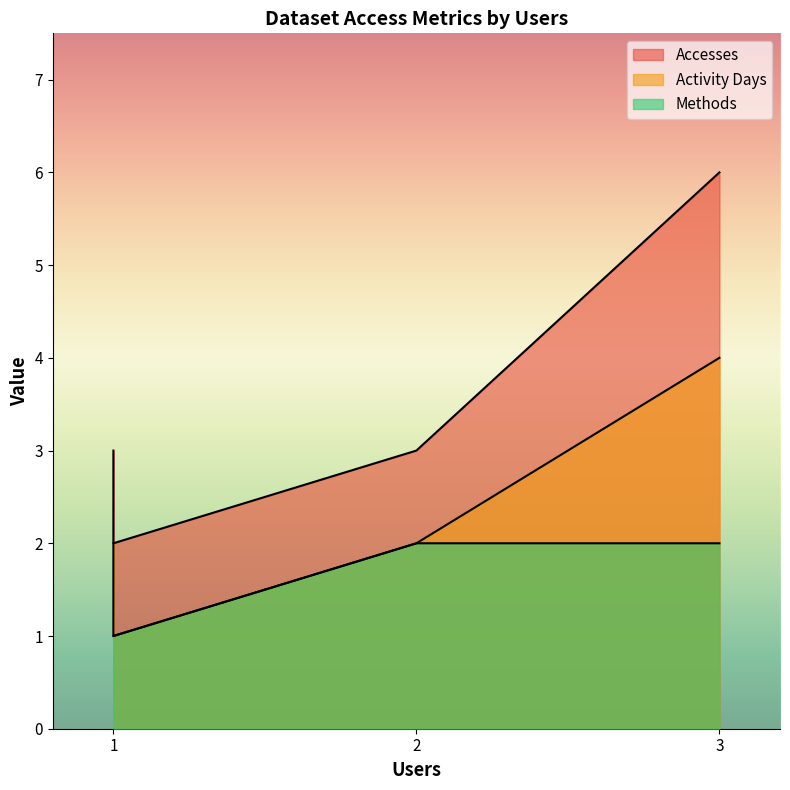

True or false: Activity Days has more than 1 points higher than both neighbors.

False